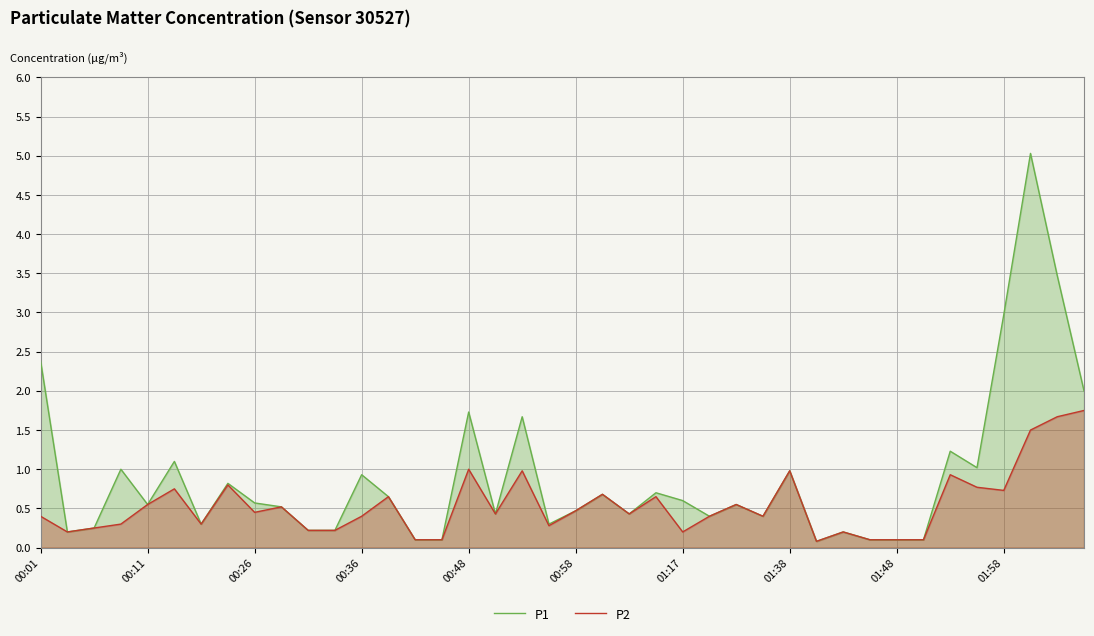

Does the chart have visible grid lines?

Yes